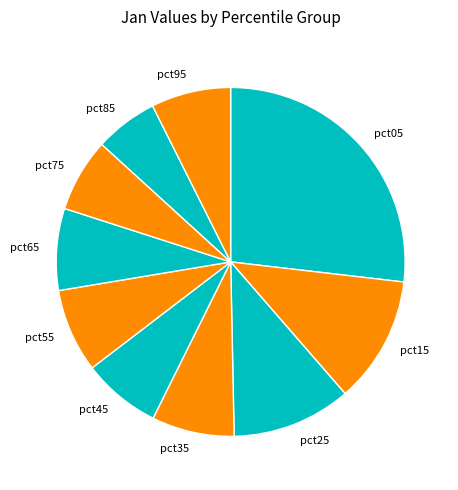

True or false: pct15 accounts for 12% of the total.

True